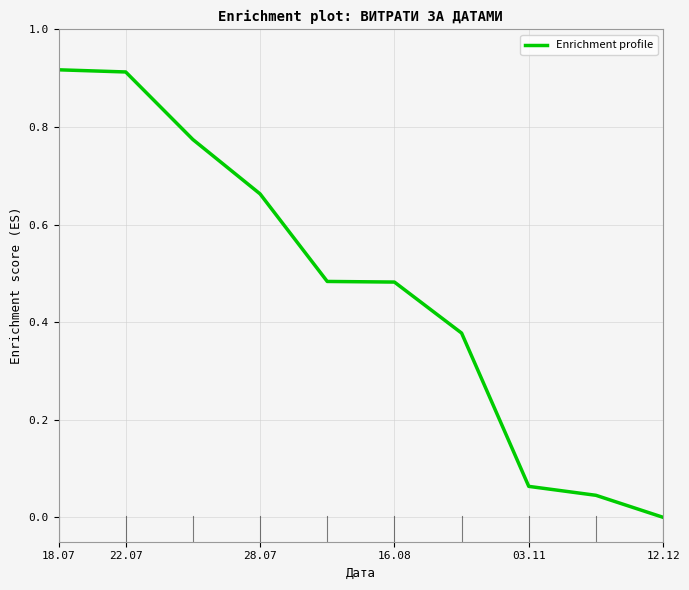

True or false: the data has more than 2 interior local peaks.

False